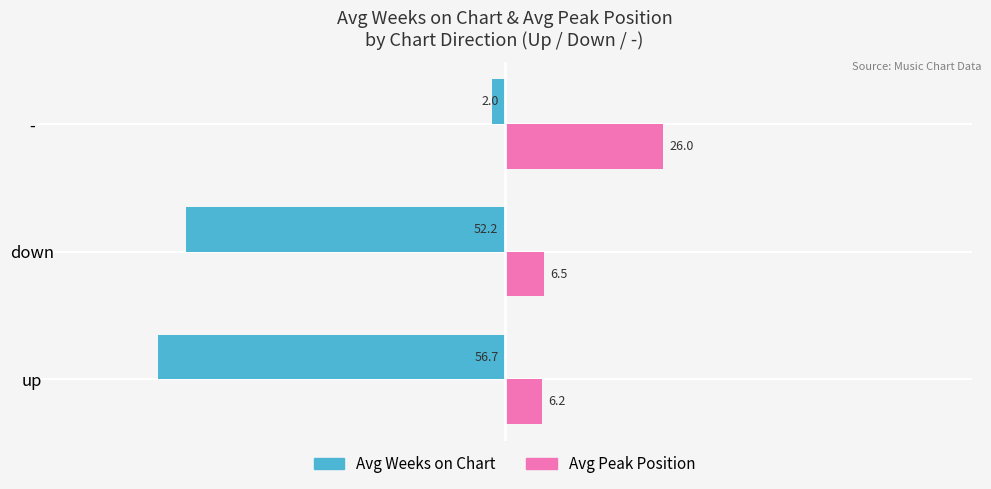

List the series in order of their overall mean, lowest first.

Avg Weeks on Chart, Avg Peak Position